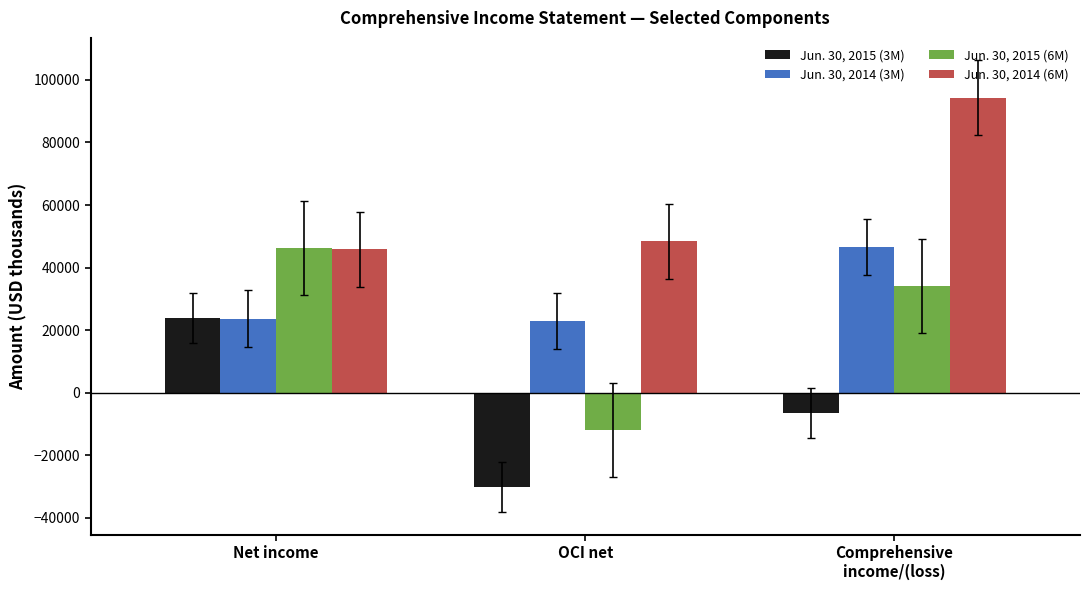

The Jun. 30, 2015 (3M) series shows -6424 at Comprehensive
income/(loss). True or false?

True